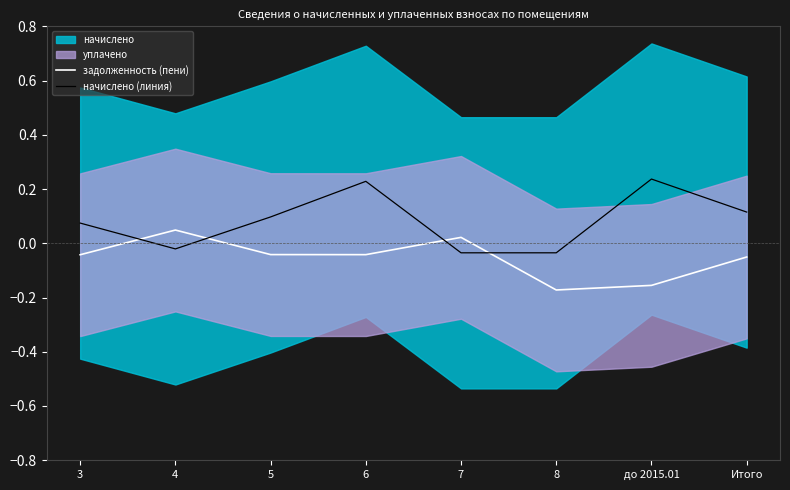

What is the average value of the начислено (линия) series?

0.1